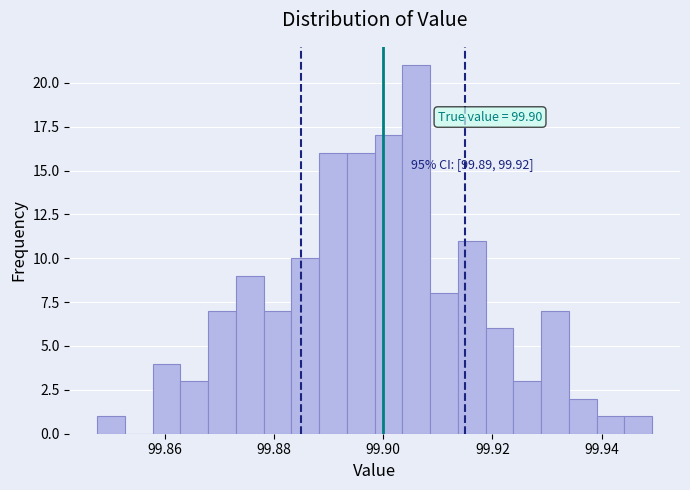

Read against the x-axis, roughly where is the centre of the tallest bar?

99.906